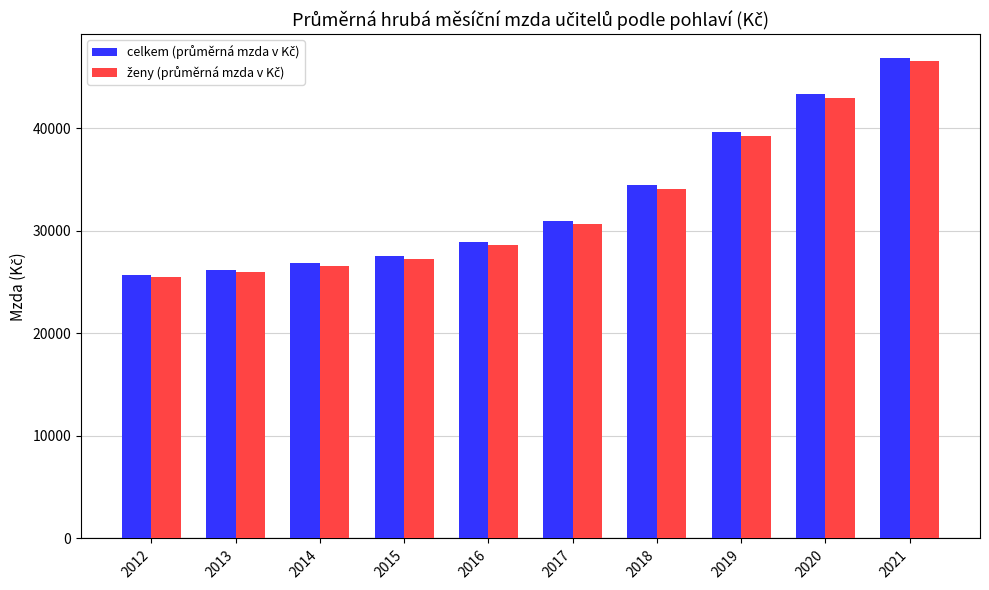

What is the spread (max minus min) of values at 2021?

306.2